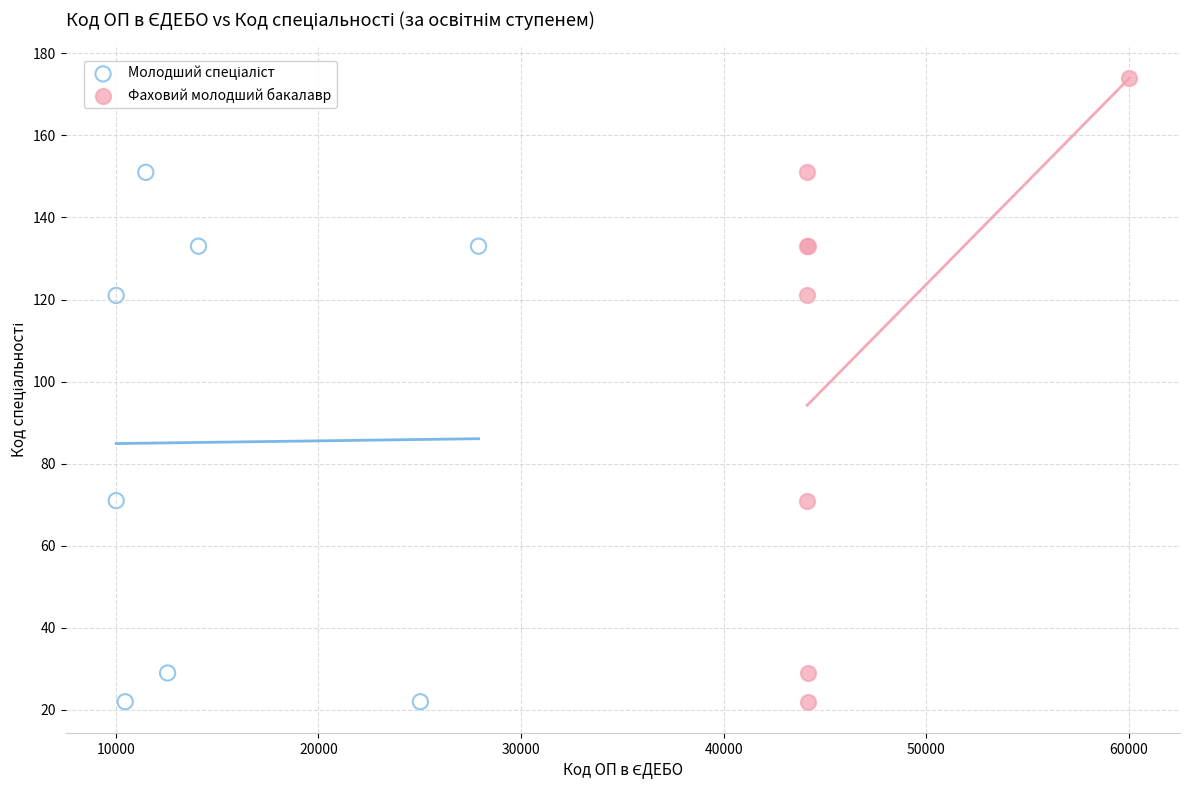

Which series contains the highest Y value?

Фаховий молодший бакалавр